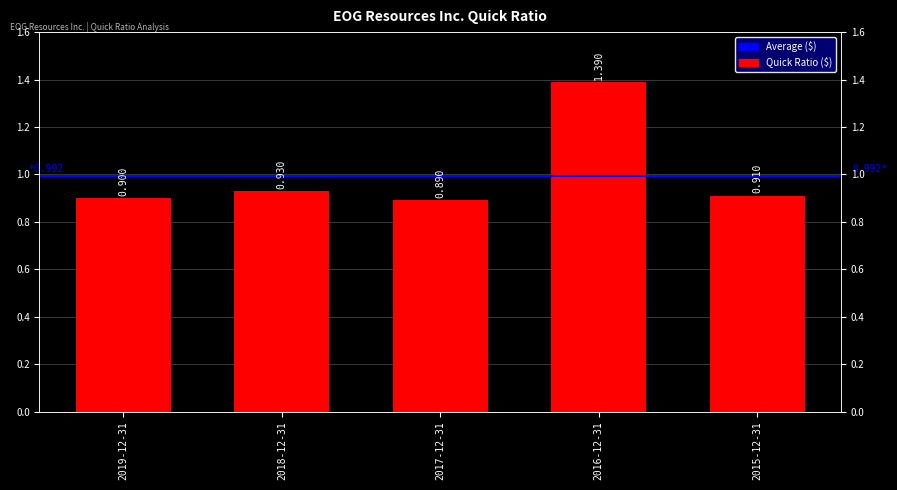

Reading left to right, extract all data points from this chart.

0.9	0.9	0.9	1.4	0.9